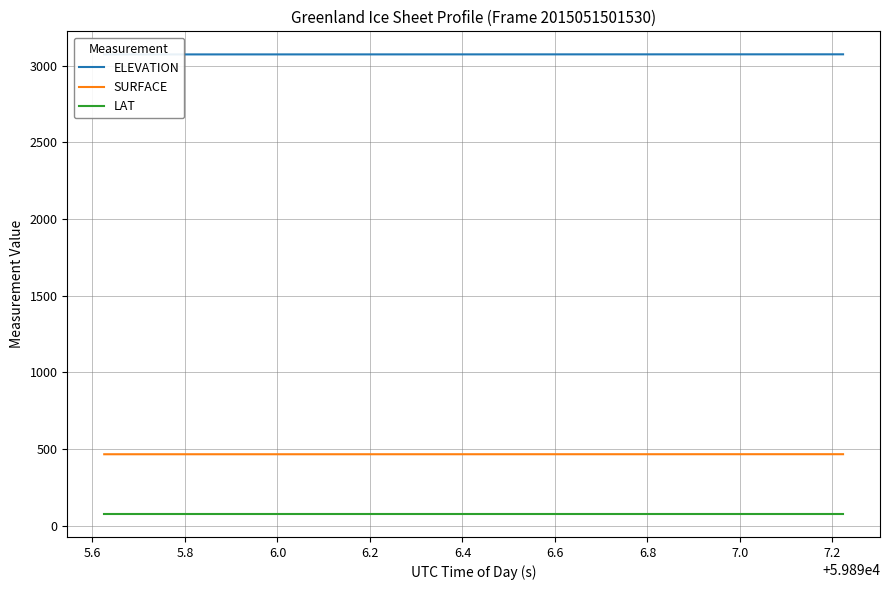

True or false: LAT and SURFACE intersect in this chart.

False